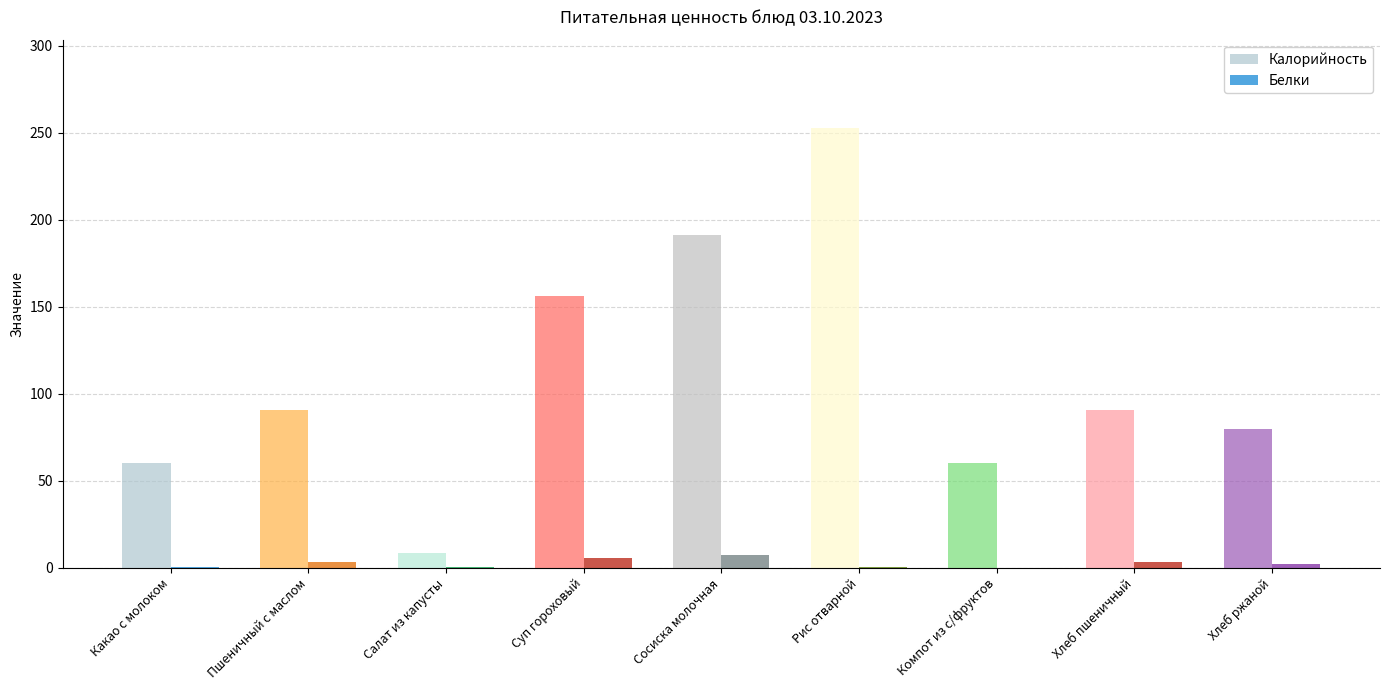

How many values in the Калорийность series are below 90?

4